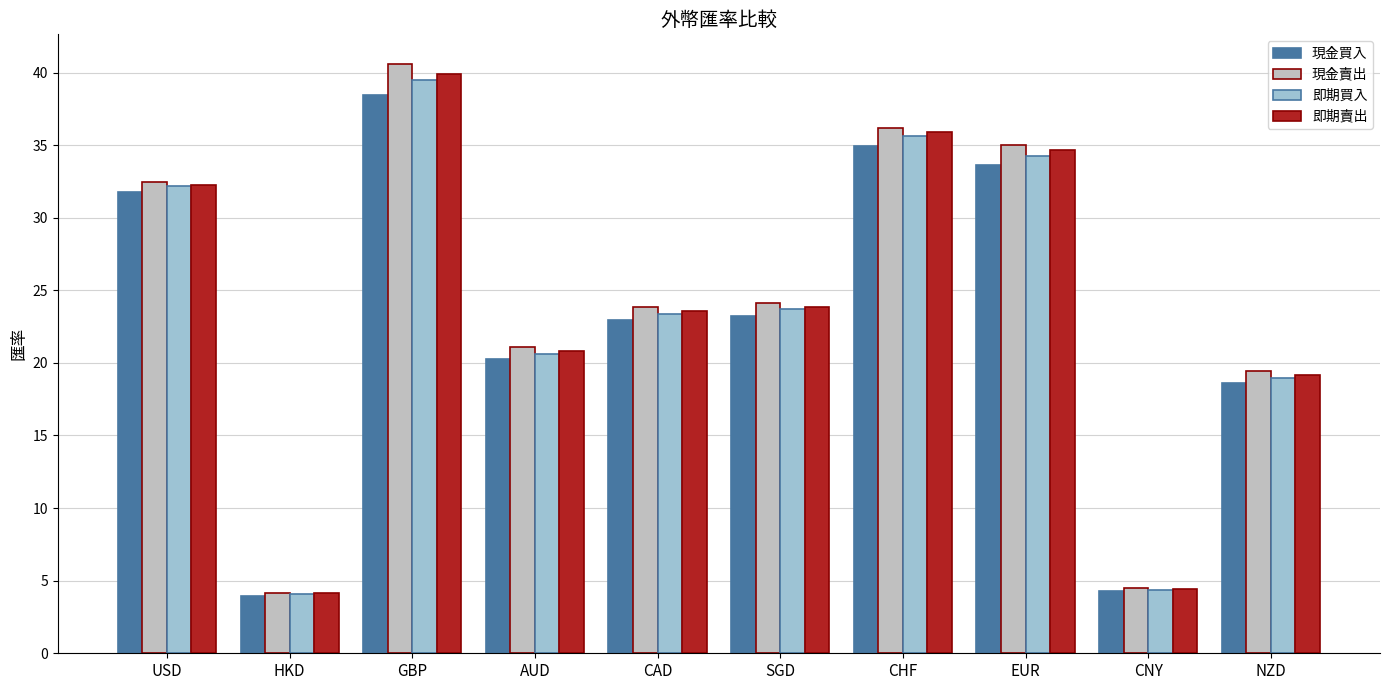

What is the label of the 6th bar from the left?

SGD